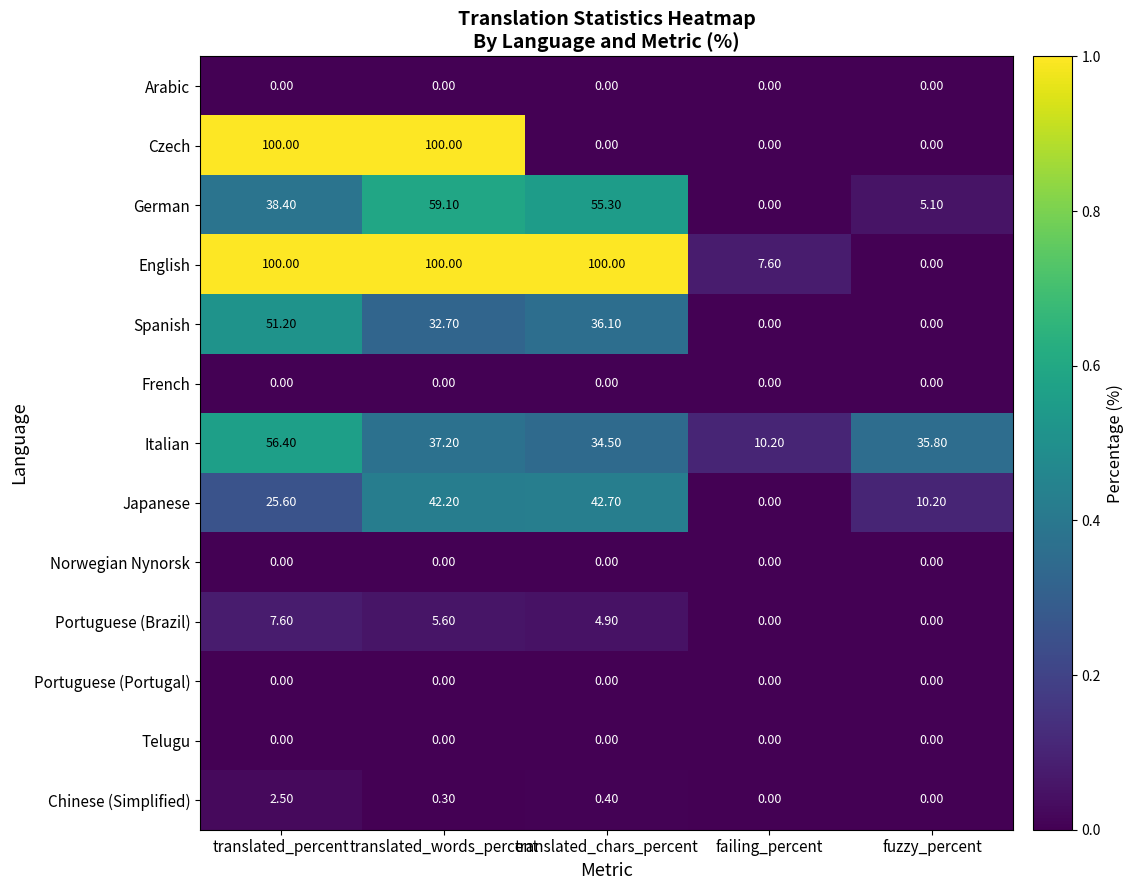

What is the maximum value shown in the chart?

100.0